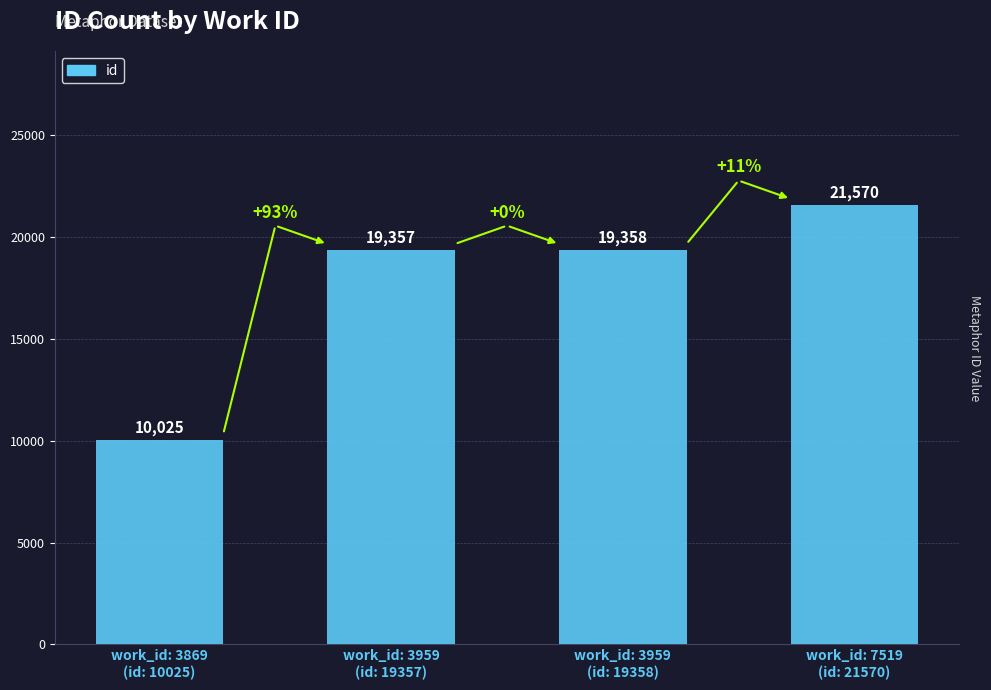

What is the label of the 4th bar from the left?

work_id: 7519
(id: 21570)